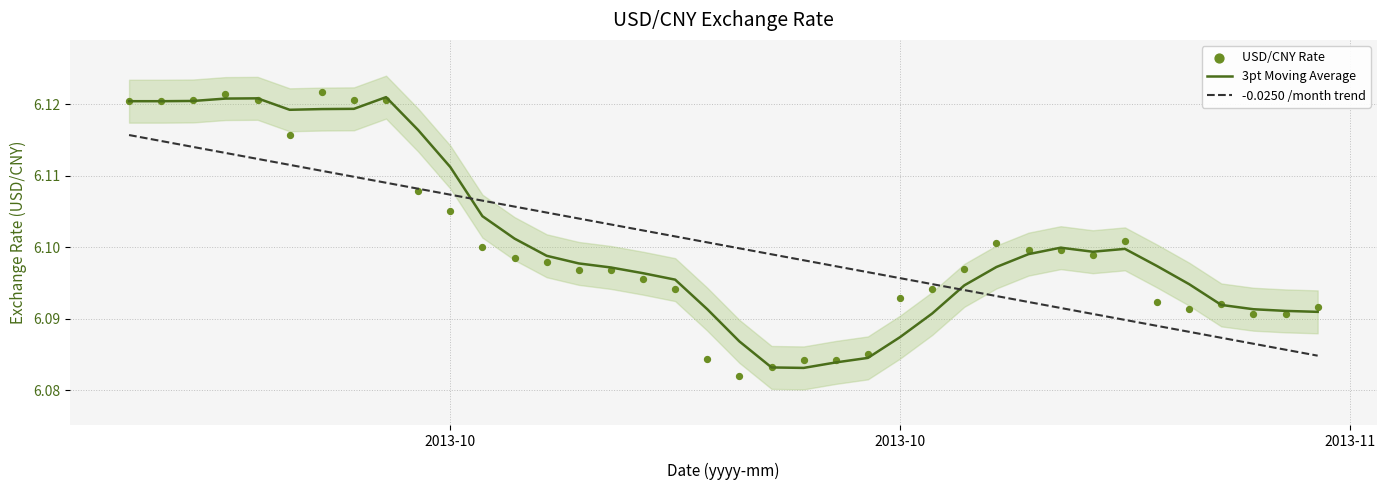

Which series contains the highest Y value?

USD/CNY Rate